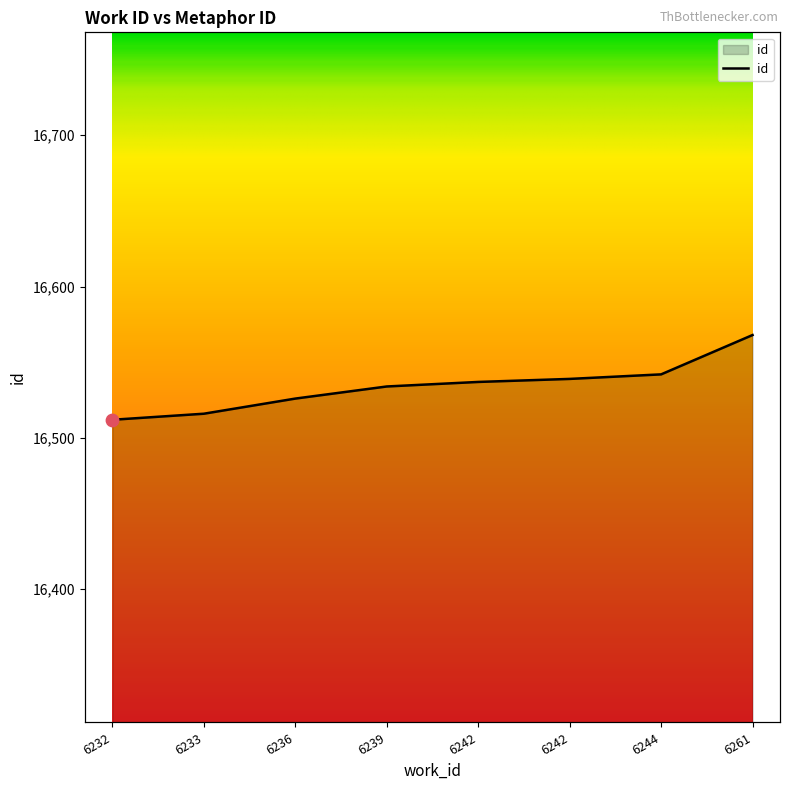

What is the change in value from 6242 to 6244?

+3